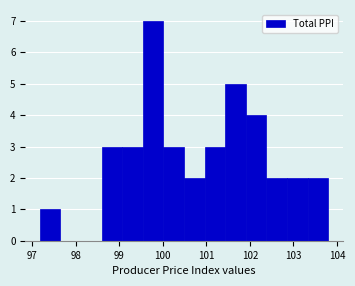

Reading left to right, list every bar in this chart as the range it spans on the x-axis followed by its height. Neither the bar edges nor the heights are printed on the chart, so give them approximately, as read against the axes.

97.2 to 97.6: 1
97.6 to 98.1: 0
98.1 to 98.6: 0
98.6 to 99.1: 3
99.1 to 99.5: 3
99.5 to 100.0: 7
100.0 to 100.5: 3
100.5 to 101.0: 2
101.0 to 101.4: 3
101.4 to 101.9: 5
101.9 to 102.4: 4
102.4 to 102.9: 2
102.9 to 103.3: 2
103.3 to 103.8: 2